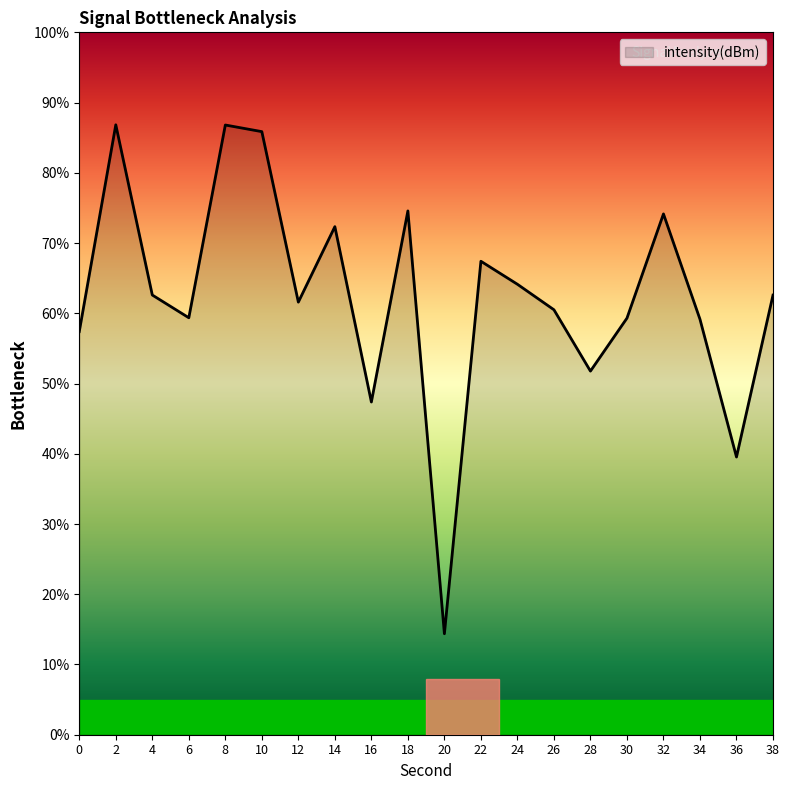

What is the greatest value displayed?

86.8